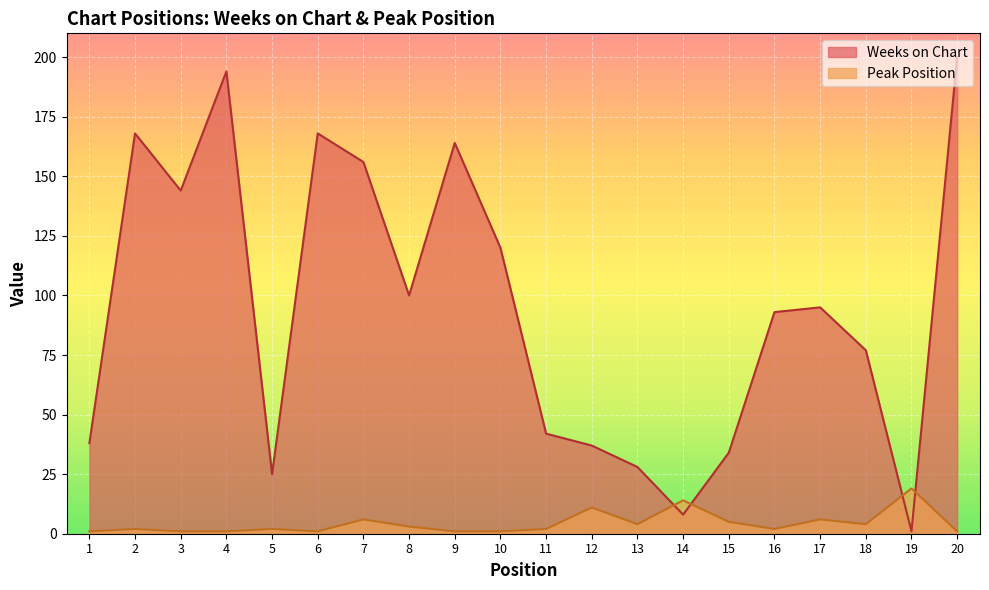

Which series changed the most between 8 and 18?

Weeks on Chart